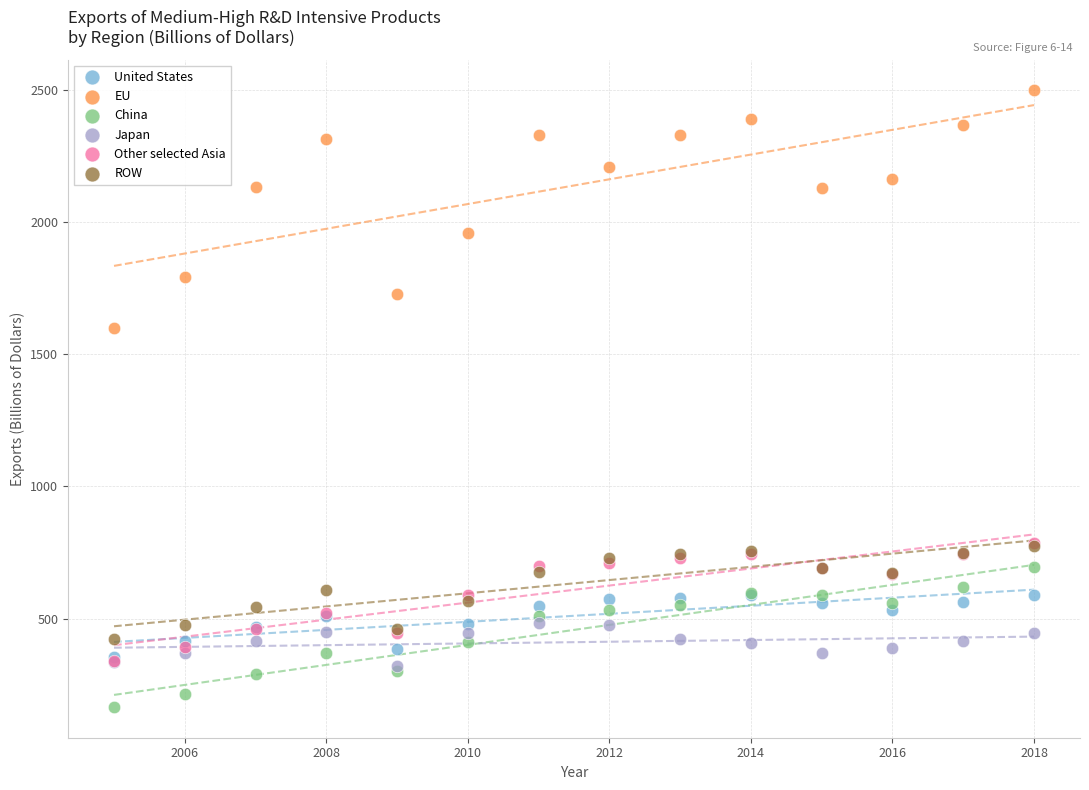

What are all the series names shown in the legend?

United States, EU, China, Japan, Other selected Asia, ROW